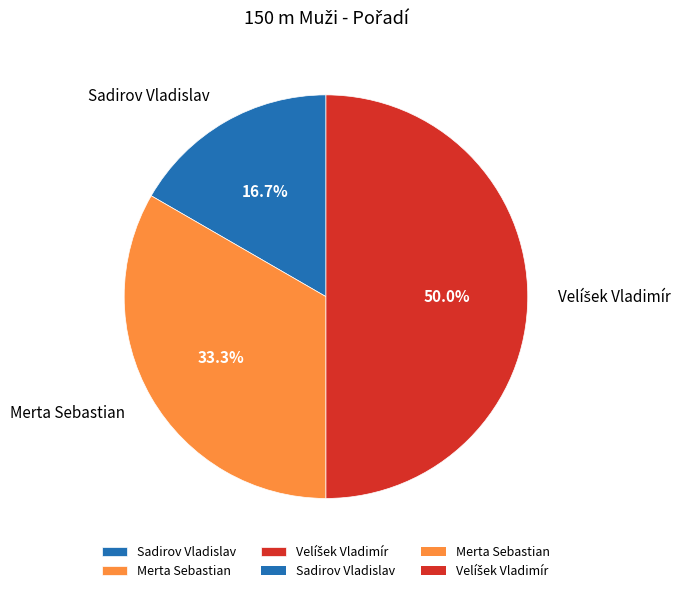

What percentage is NOT represented by Merta Sebastian?

66.7%